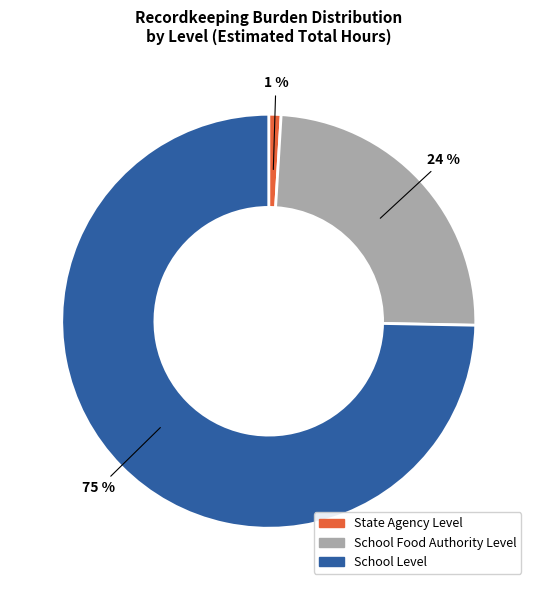

How many segments does this pie chart have?

3